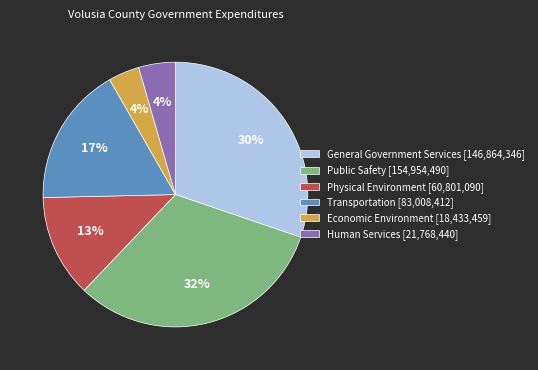

Count the number of slices in the pie.

6